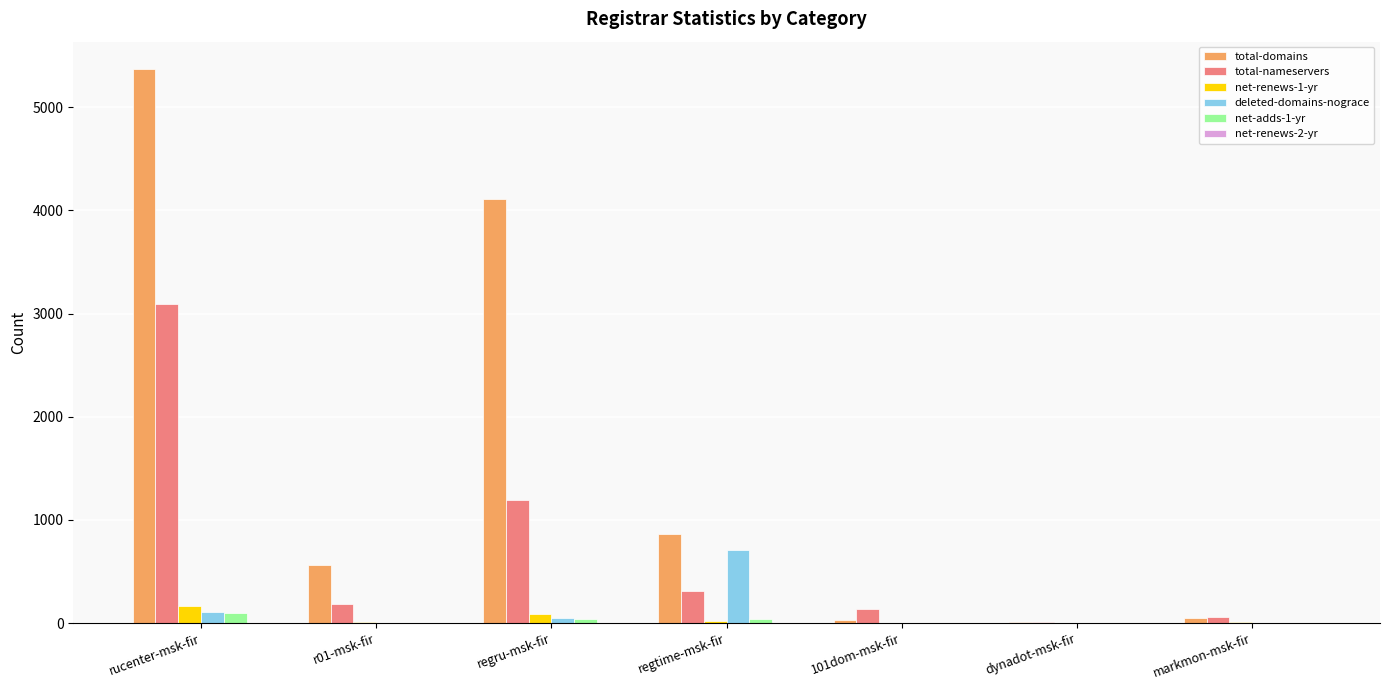

Between regru-msk-fir and dynadot-msk-fir, which series saw the biggest shift?

total-domains